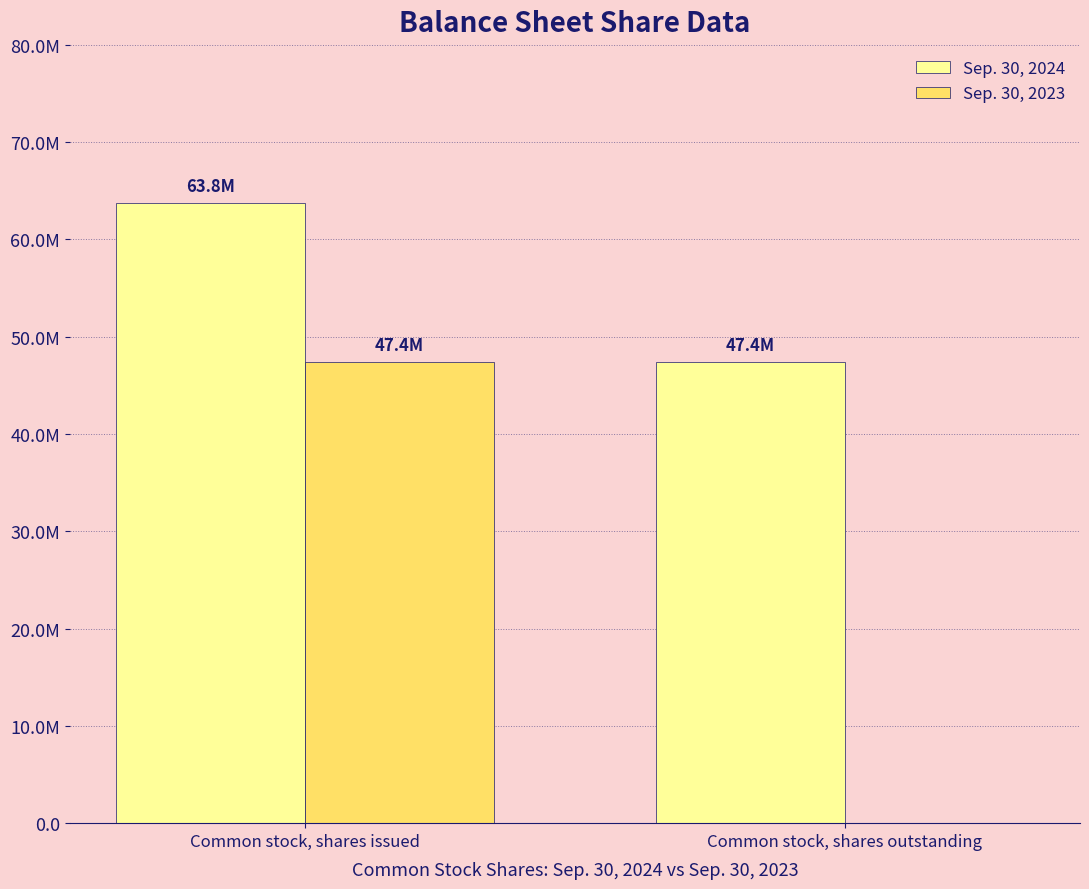

At which label does Sep. 30, 2024 reach its minimum?

Common stock, shares outstanding